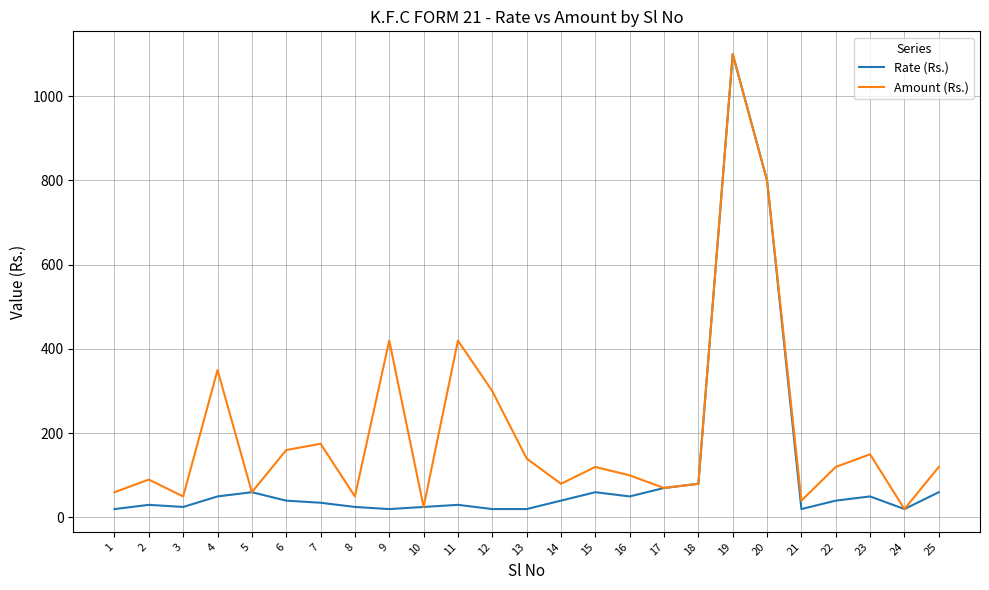

Where does the Amount (Rs.) series first go above 120?

4